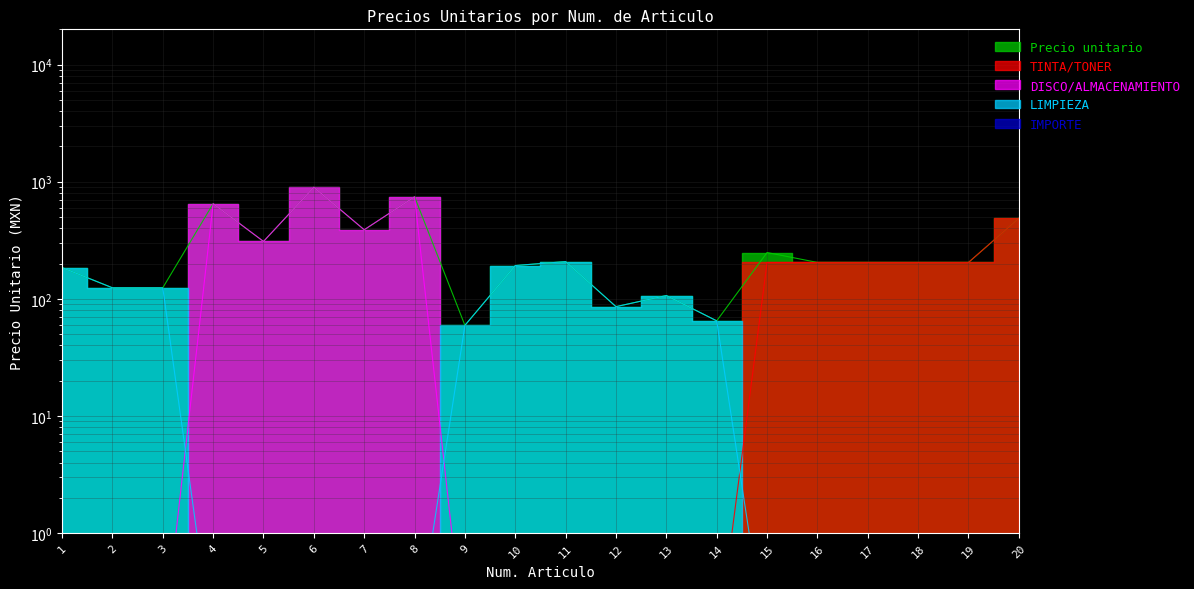

At which label is Precio unitario closest to 478?

20